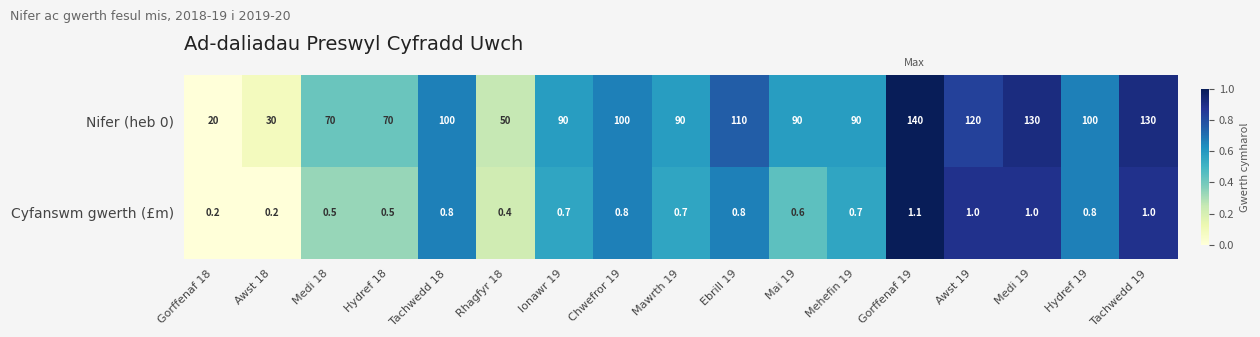

Rank the series at Gorffenaf 18 from highest to lowest value.

Nifer (heb 0), Cyfanswm gwerth (£m)